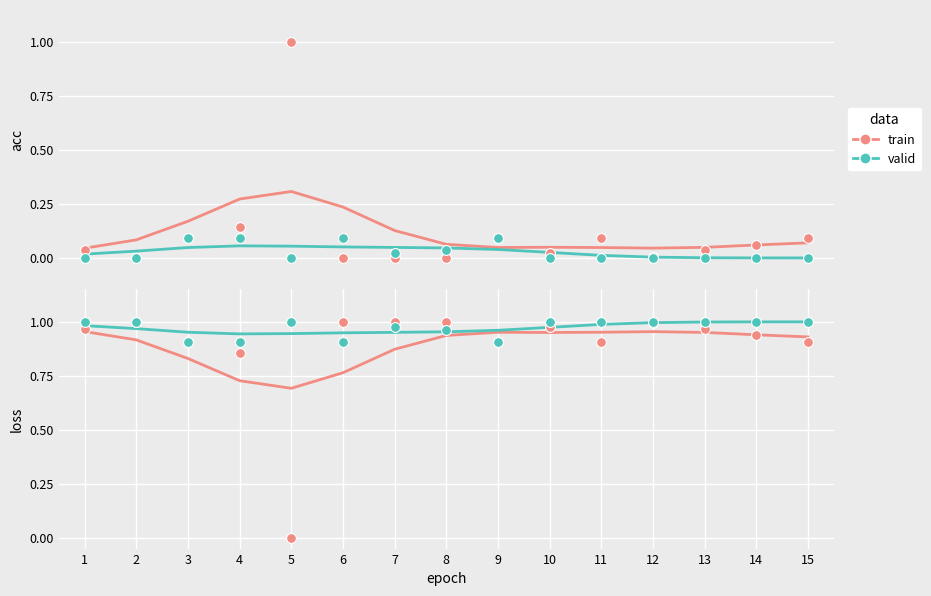

At which category is the sum across all series the highest?

12